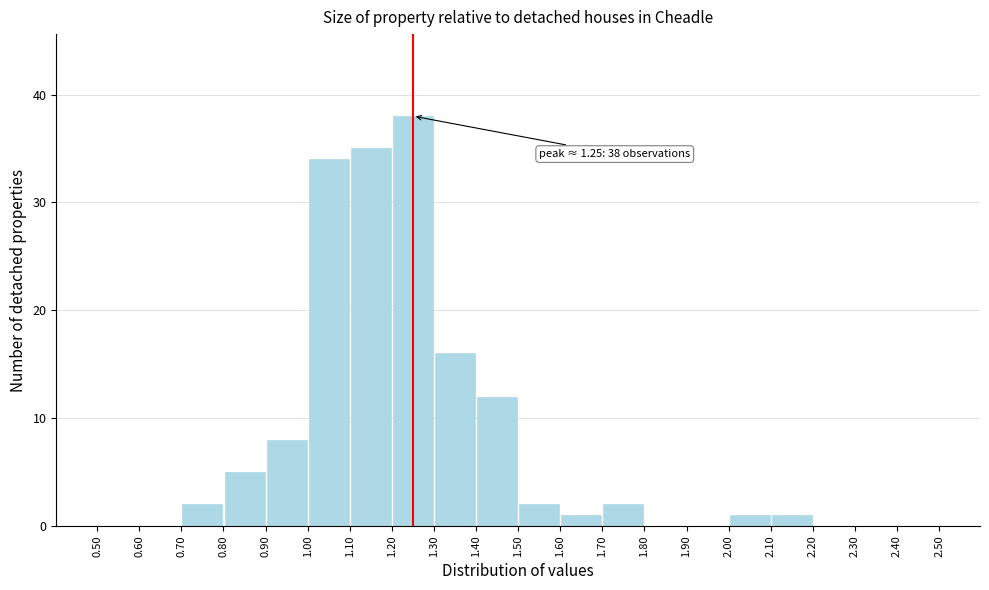

Over which range of the x-axis is the bar tallest?

1.20 to 1.30